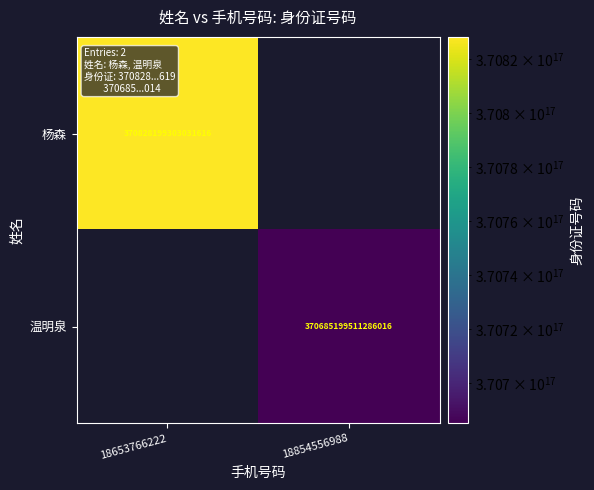

True or false: 温明泉 has a value of 370685199511286016 at 18854556988.

True